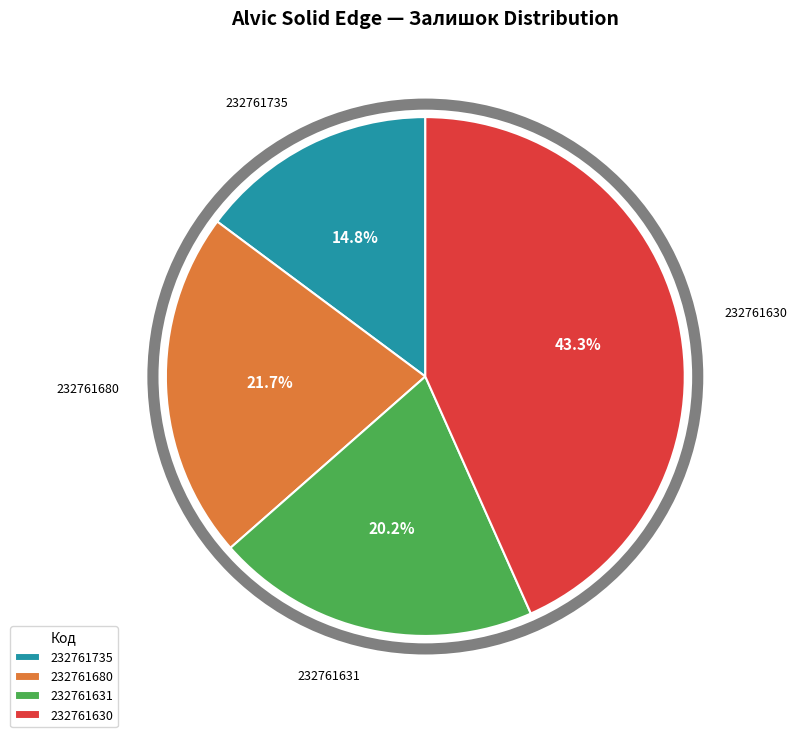

Does 232761680 account for over 50% of the chart?

No